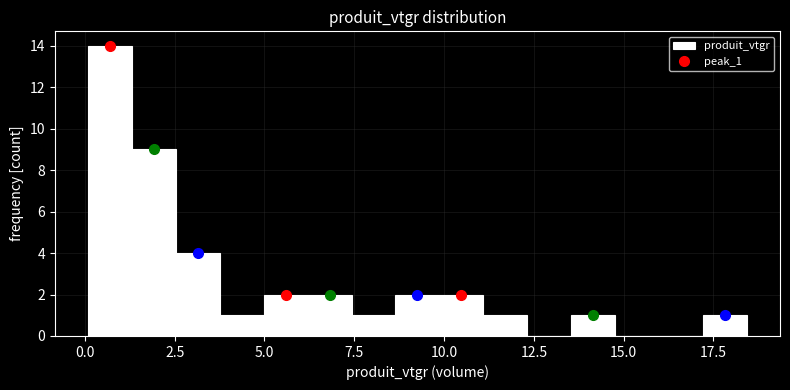

Around what value on the x-axis is the tallest bar? Give the approximate position of its centre, as read against the axis.

0.5